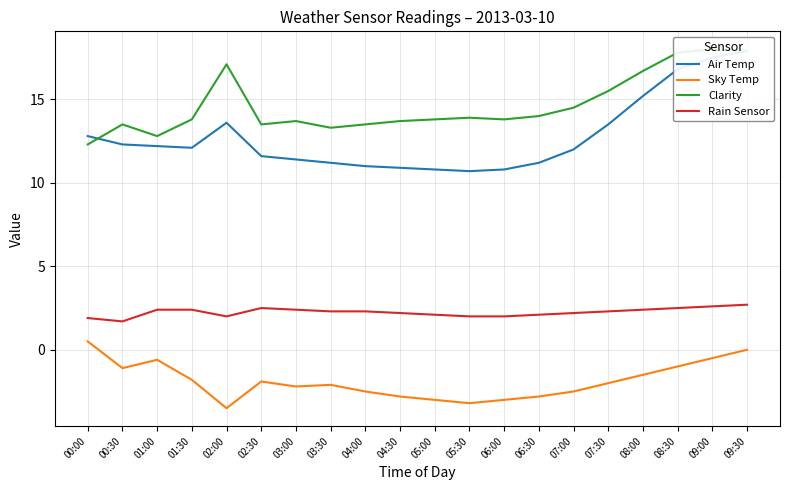

At how many categories does at least one series exceed 4?

20